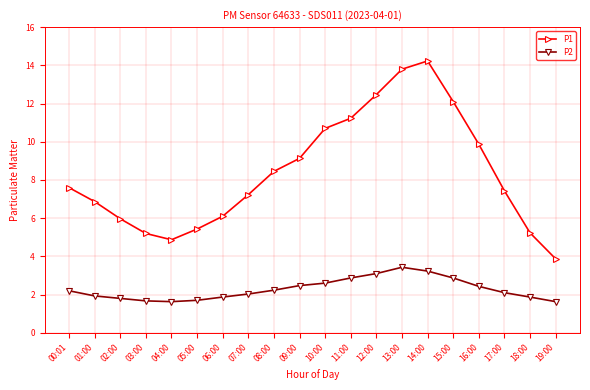

The value of P1 at 11:00 is 20.1. True or false?

False